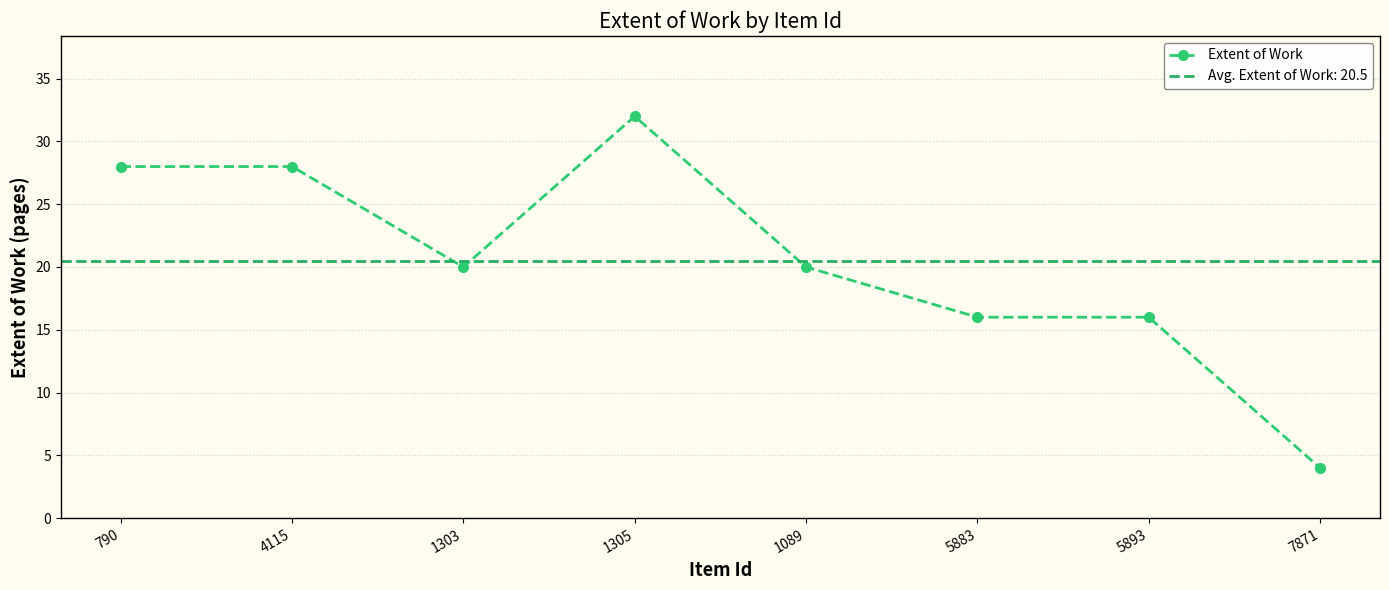

True or false: the data shows 16 at 5883.

True